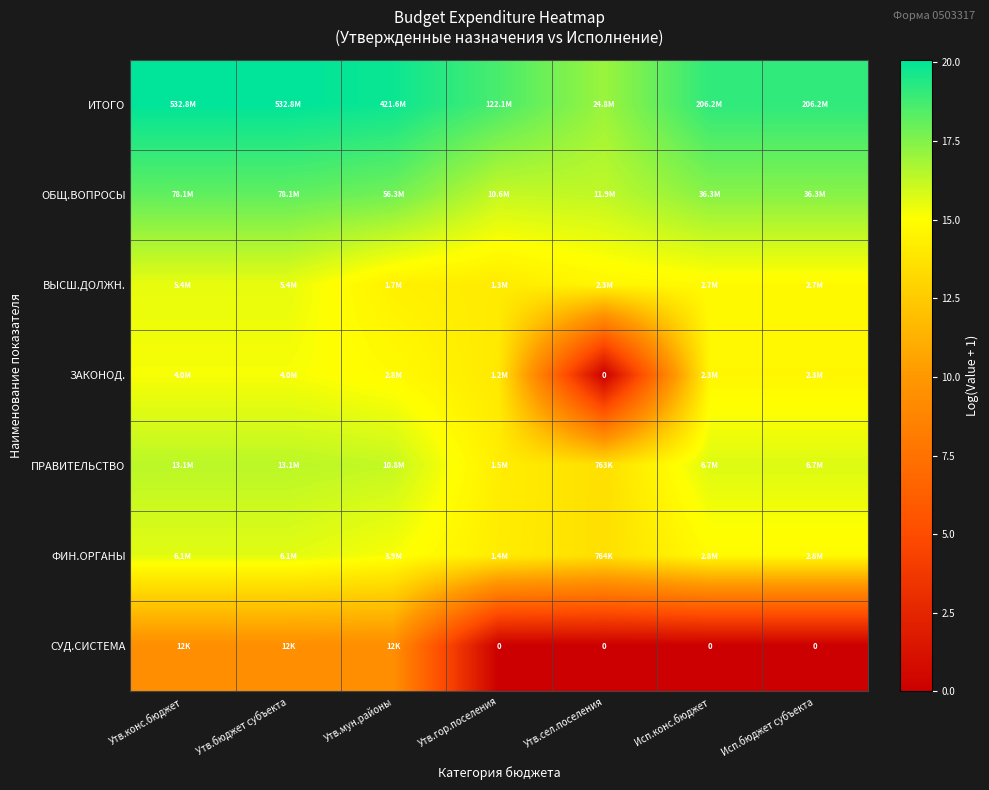

Which label corresponds to the smallest value in the chart?

Утв.сел.поселения